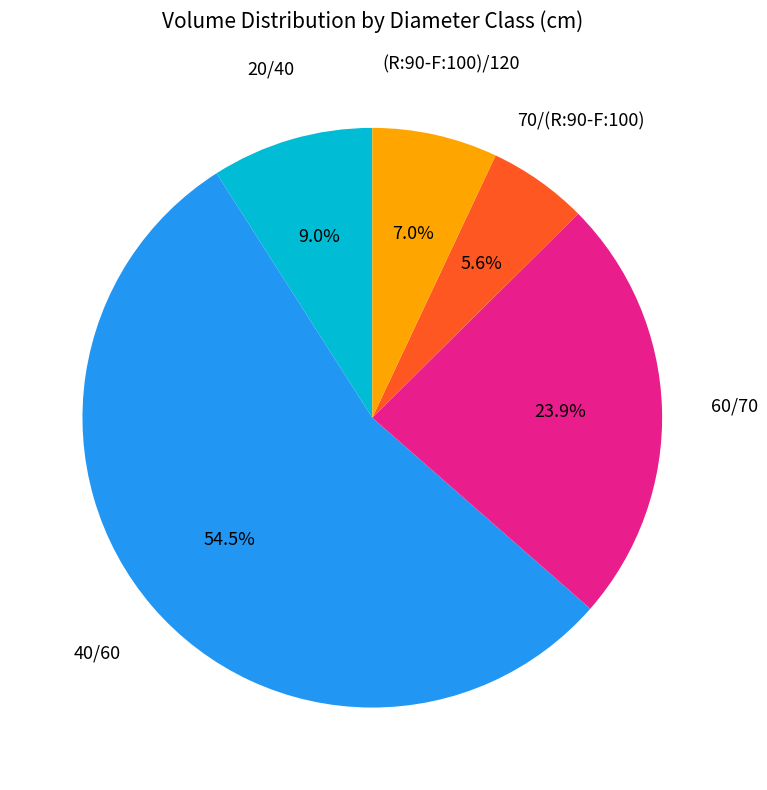

What percentage is the (R:90-F:100)/120 slice, to the nearest percent?

7%